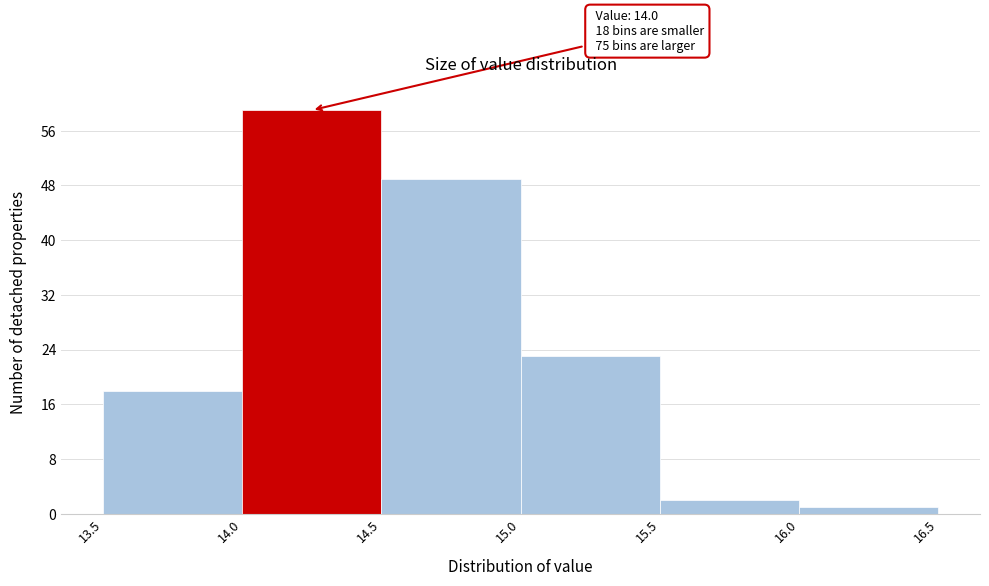

Over which range of the x-axis is the bar tallest?

14.0 to 14.5